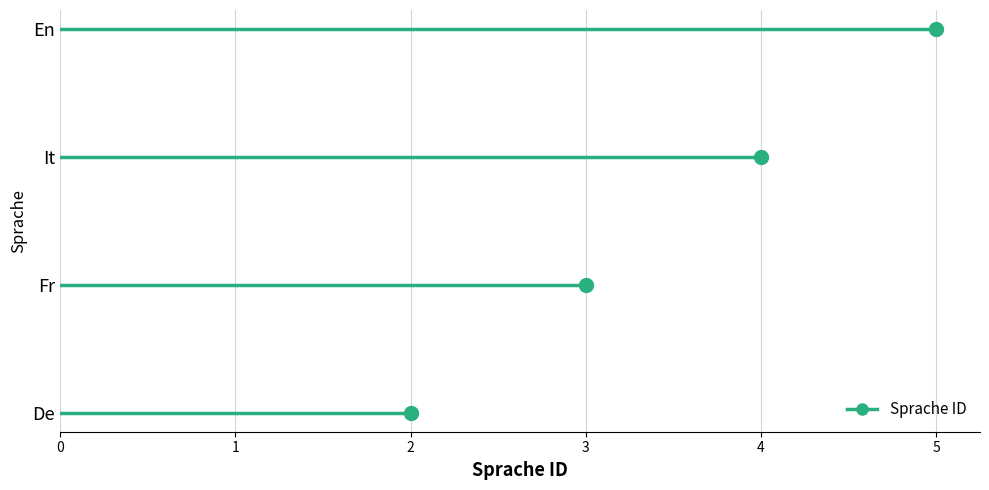

List the labels in order of value, largest first.

En, It, Fr, De